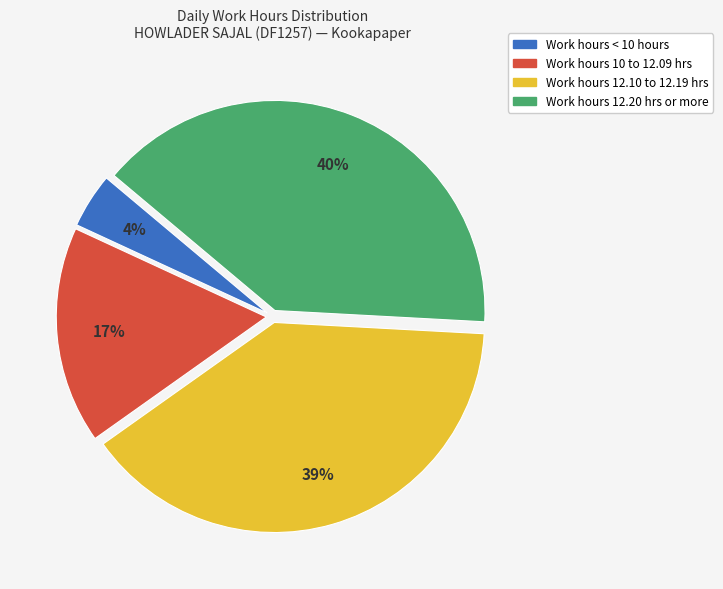

To the nearest percent, what is the difference between the largest and smallest slice percentages?

36%